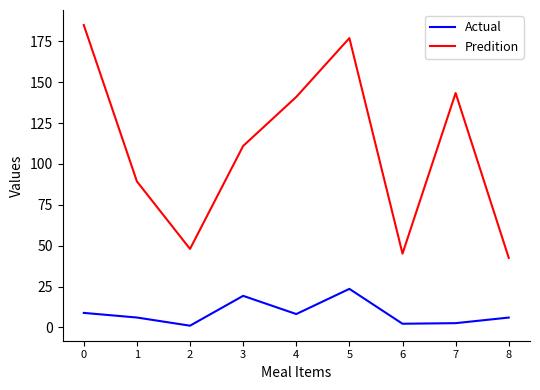

True or false: Actual and Predition cross at least once.

False